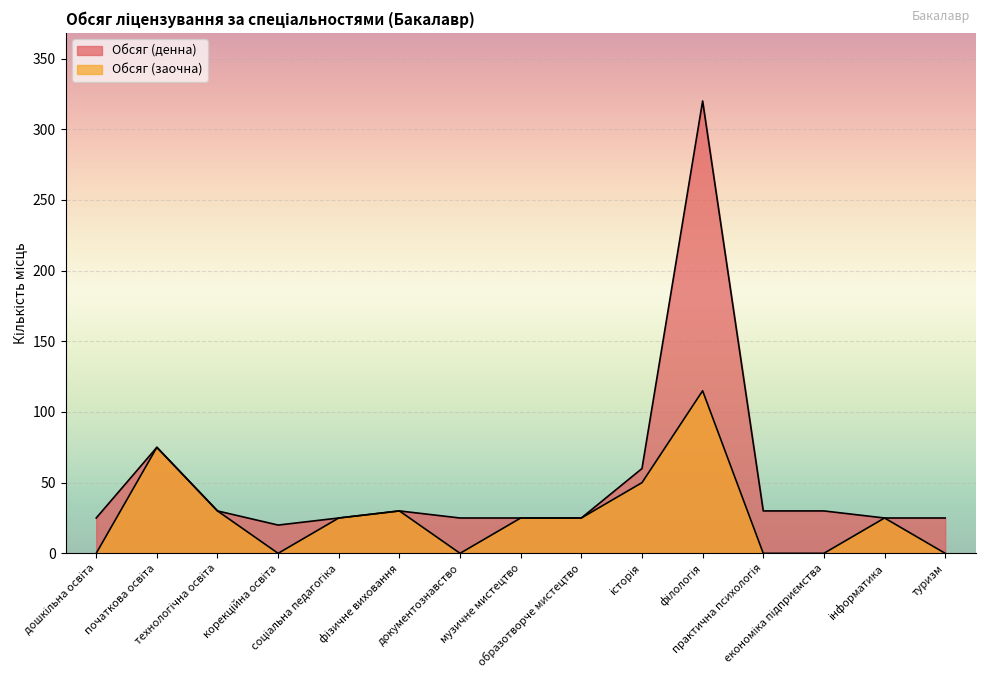

Reading right to left, transcribe all the data shown in this chart.

Обсяг (денна): 25	25	30	30	320	60	25	25	25	30	25	20	30	75	25
Обсяг (заочна): 0	25	0	0	115	50	25	25	0	30	25	0	30	75	0